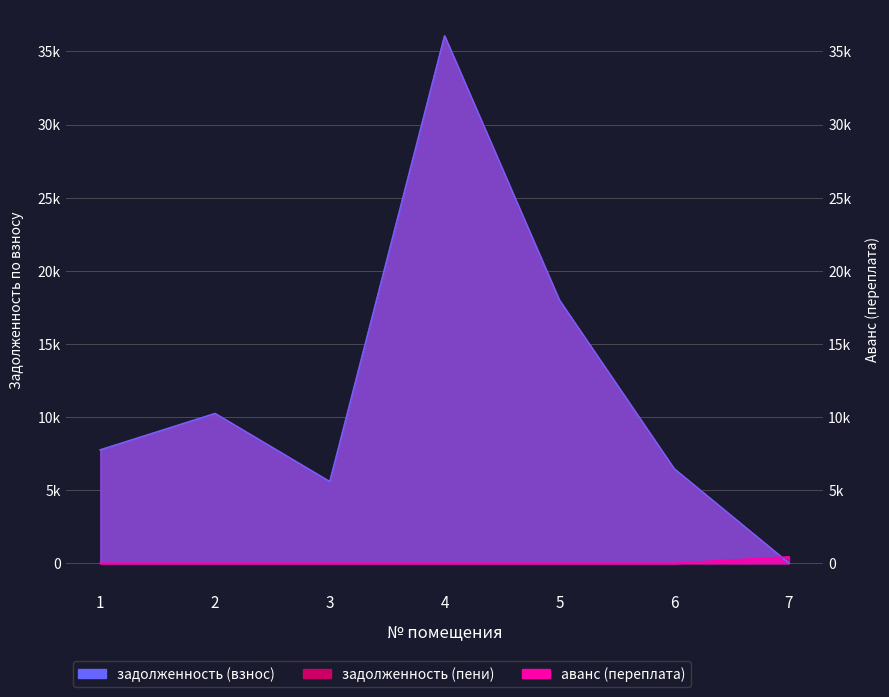

How many positive values does the задолженность (взнос) series have?

6